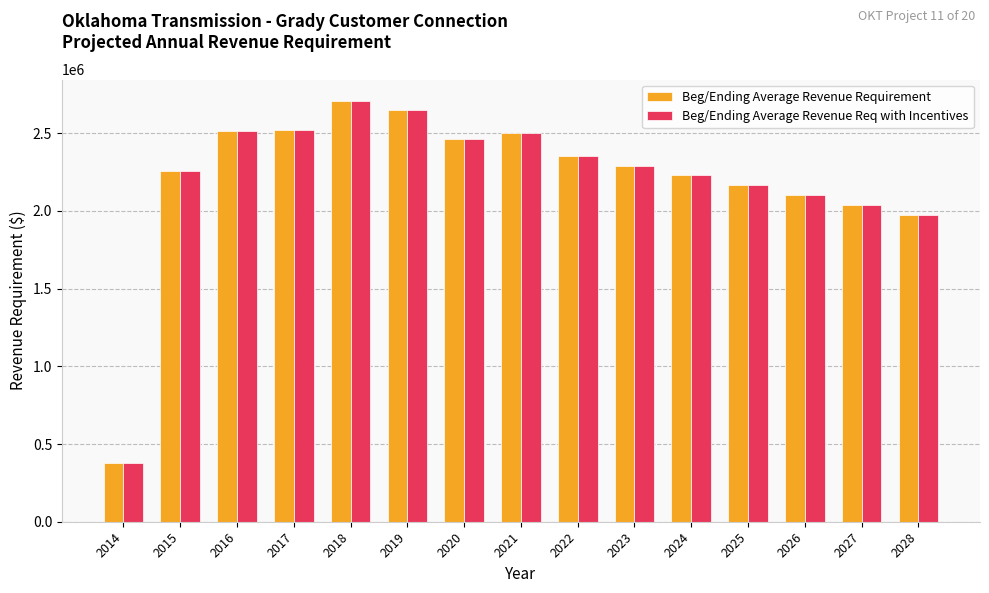

What is the sum of all Beg/Ending Average Revenue Requirement values?

33128029.1